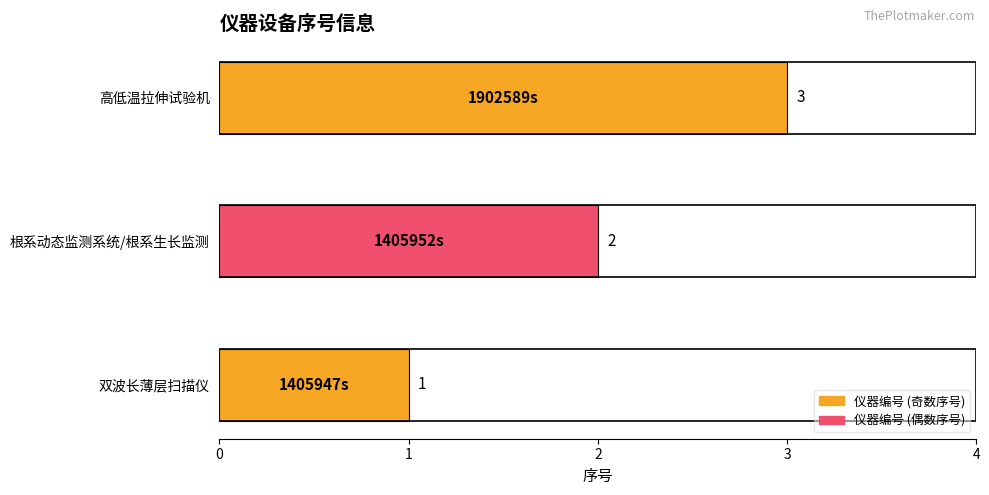

Read the value at 1405947s.

1